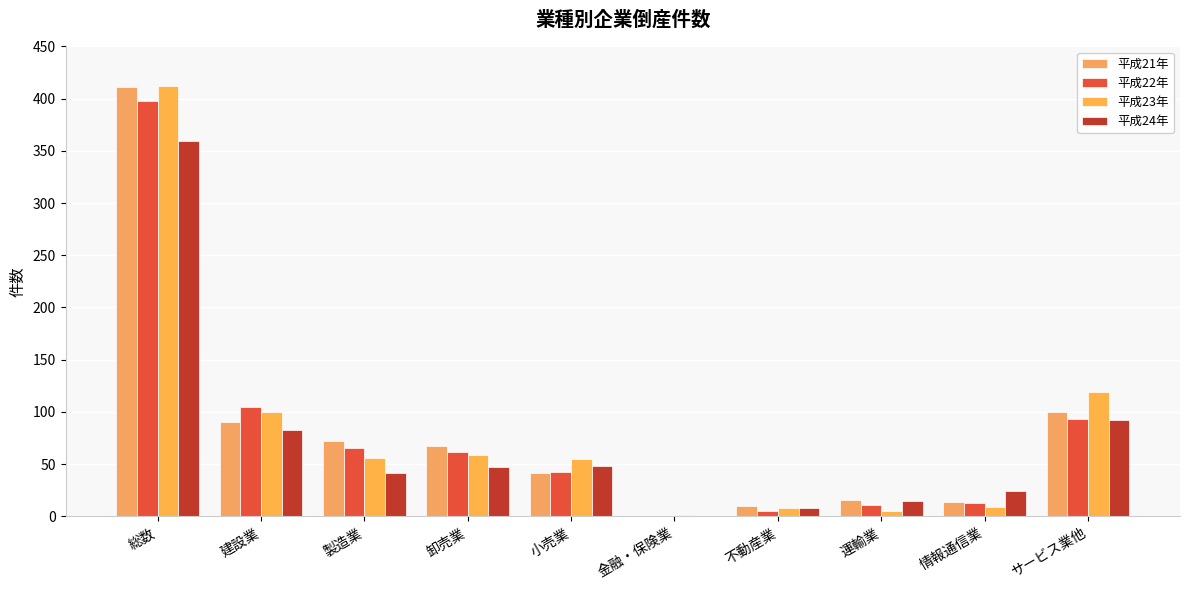

Are the bars horizontal?

No